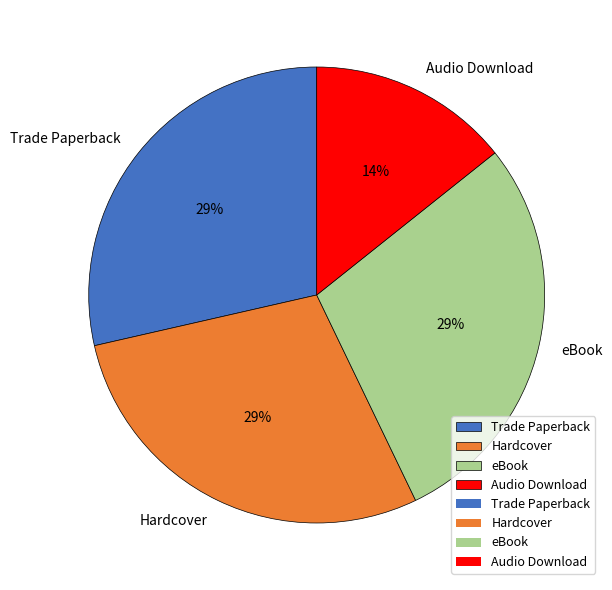

To the nearest percent, what is the combined percentage of Audio Download and eBook?

43%